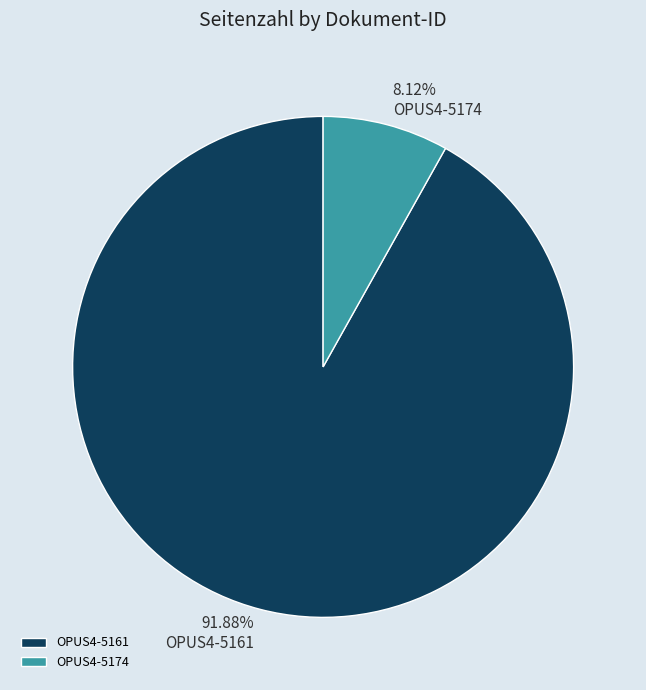

How many segments does this pie chart have?

2